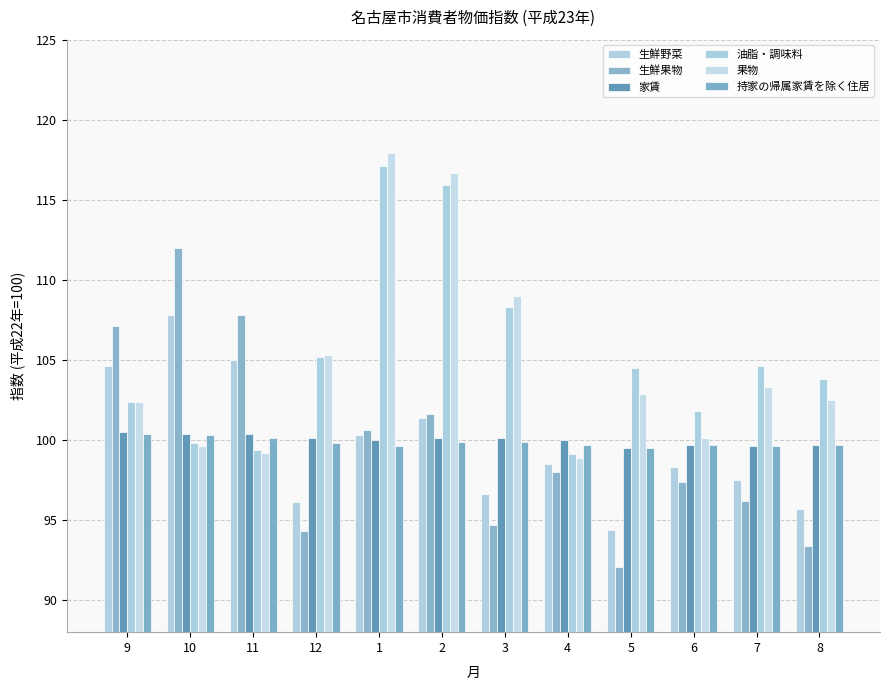

How many categories are shown in the chart?

12